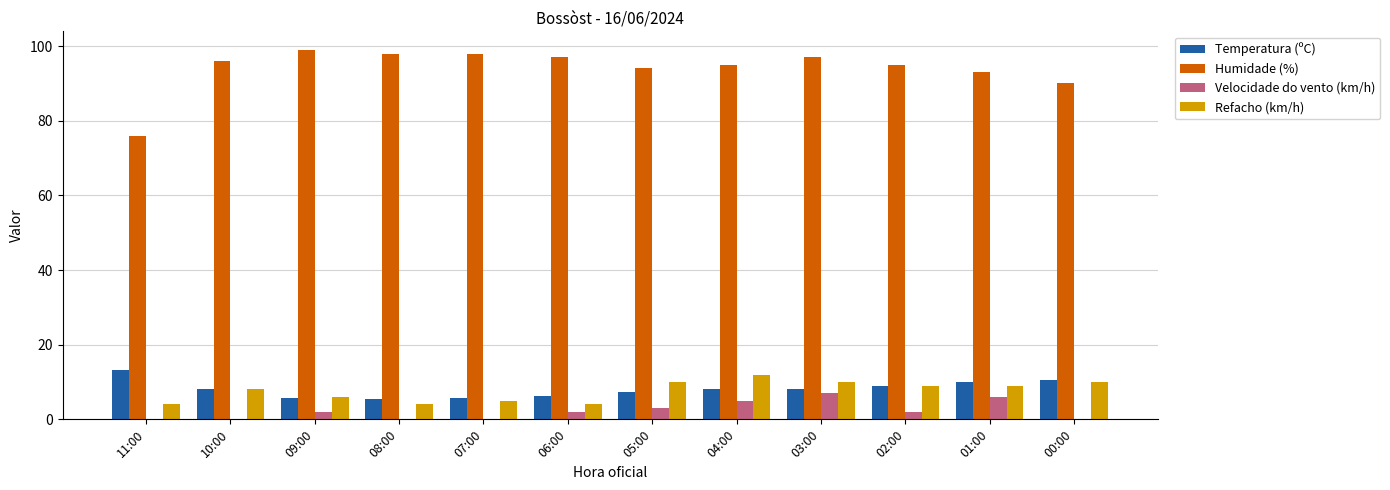

What is the sum of all Humidade (%) values?

1128.0